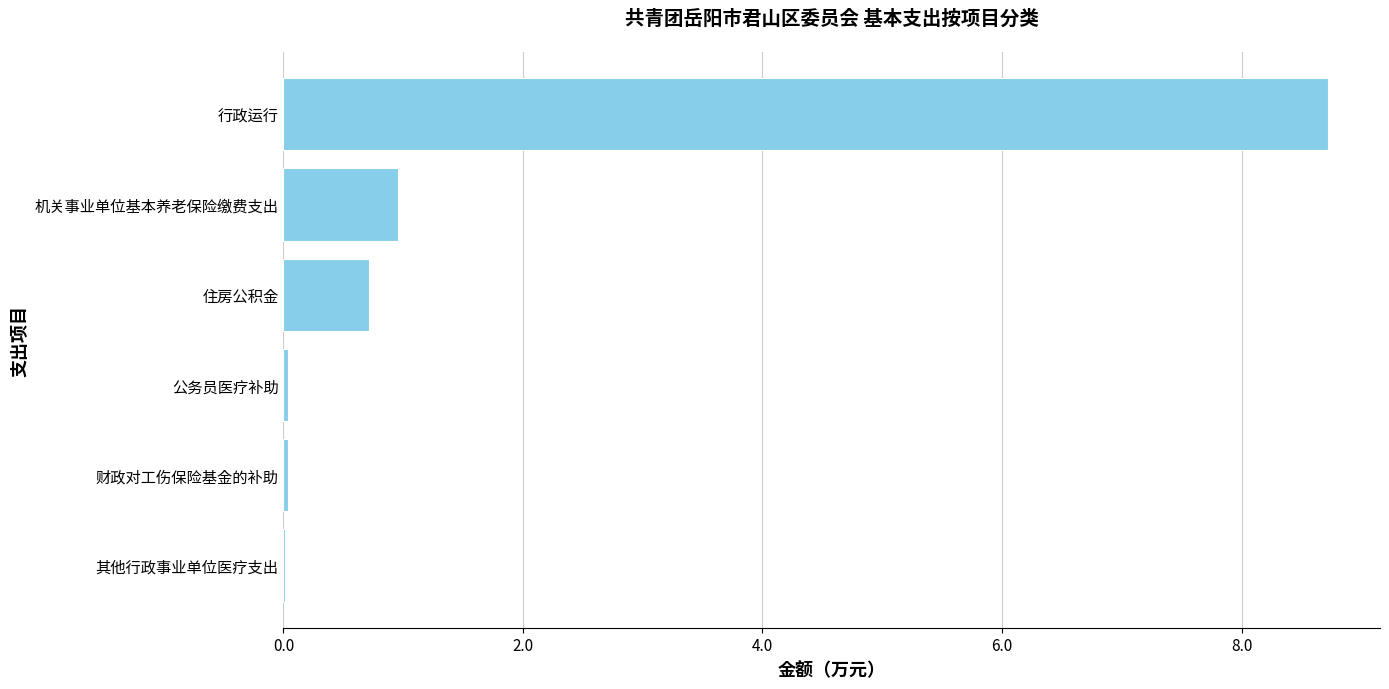

What is the sum of all values?

10.5